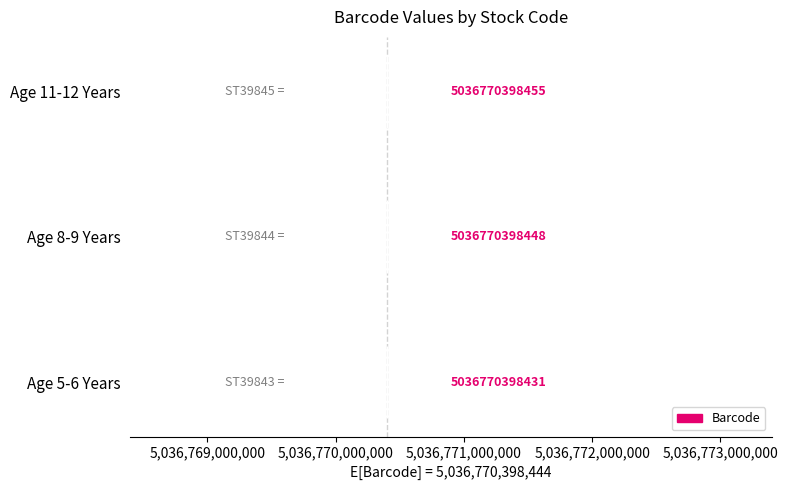

Does the chart contain any negative values?

No